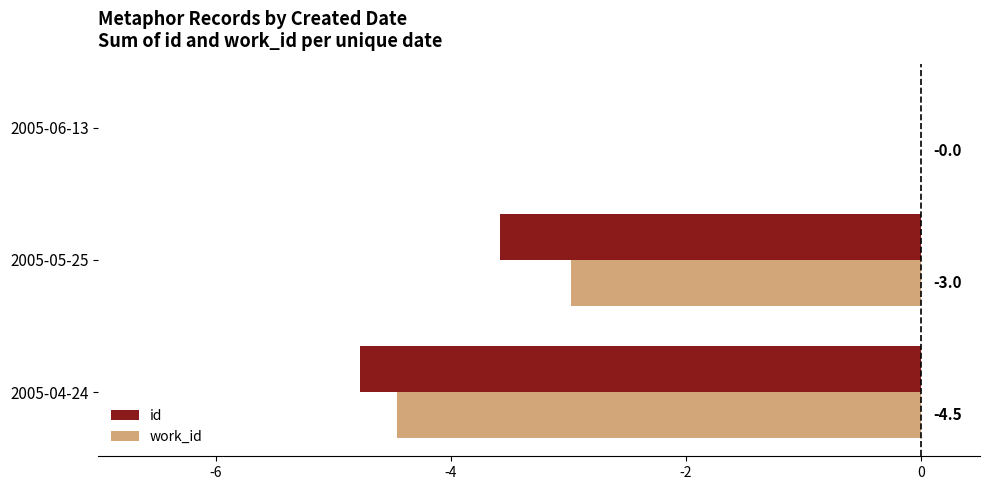

What are all the series names shown in the legend?

id, work_id